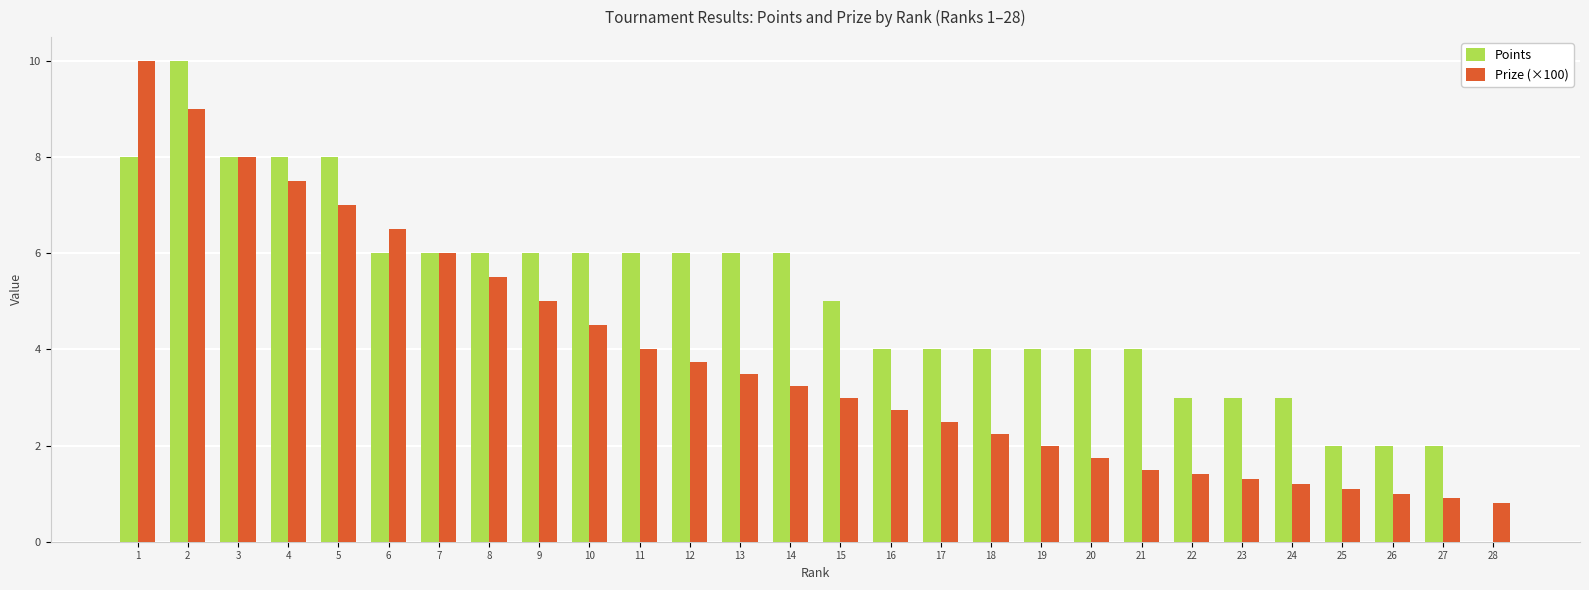

Does the chart contain stacked bars?

No